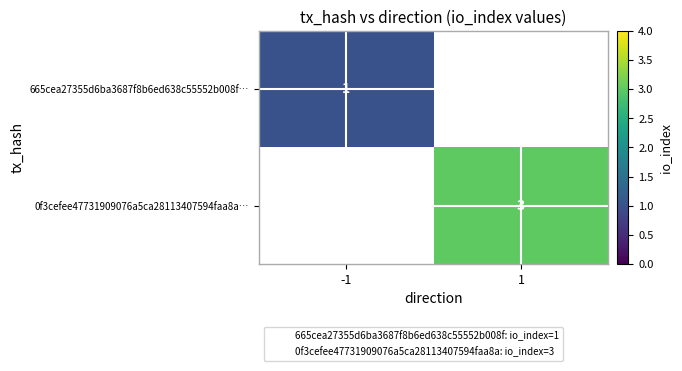

Which category has the highest value in the 665cea27355d6ba3687f8b6ed638c55552b008f… series?

-1